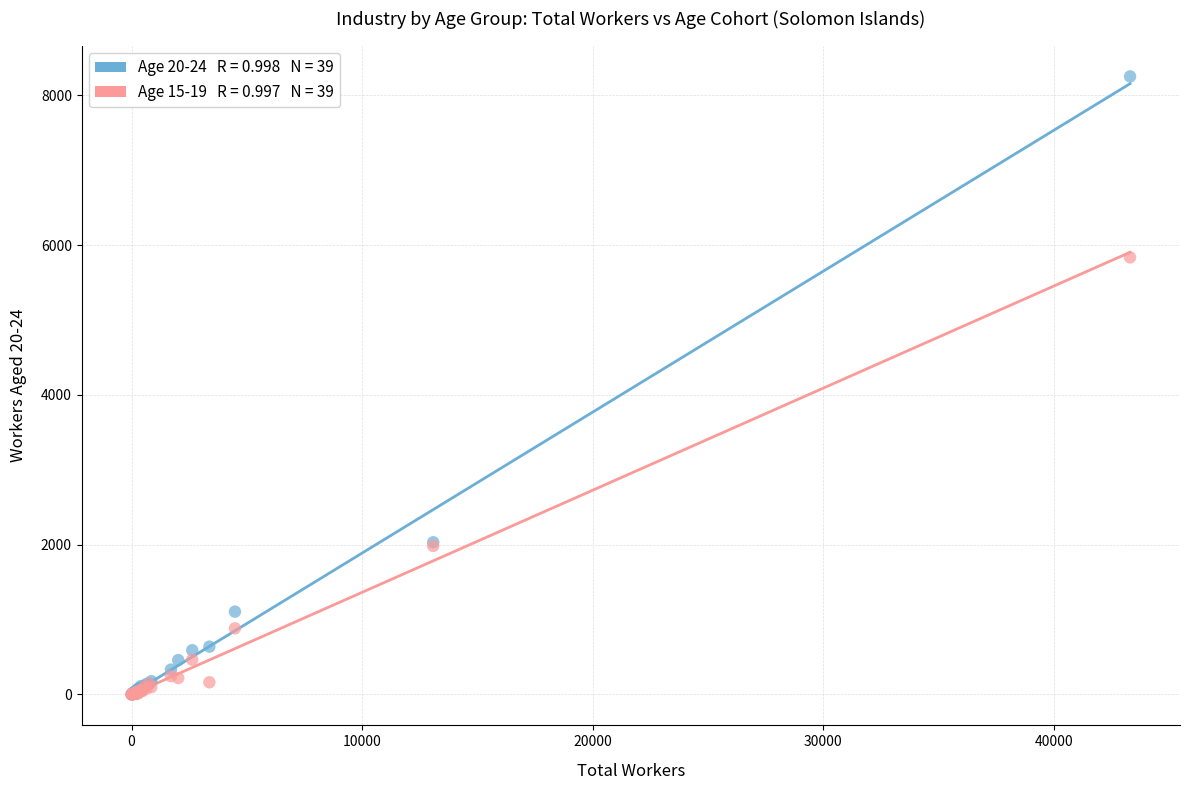

Across all series, what Y value is closest to 4125?

5835